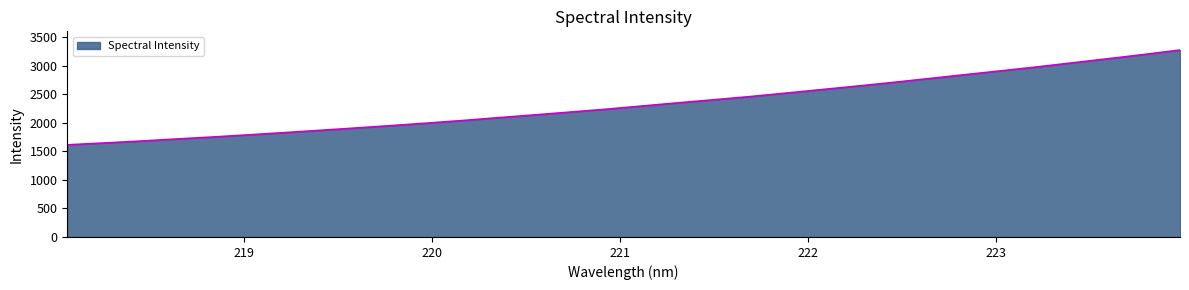

What is the smallest value displayed?

1615.4